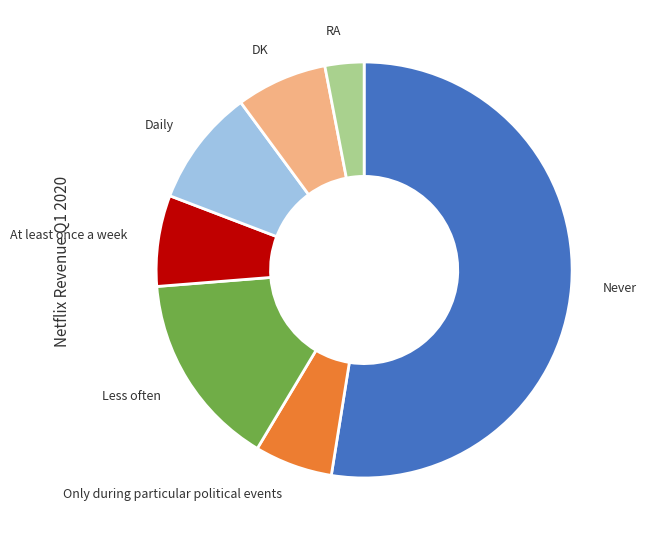

Which category has the biggest portion of the pie?

Never